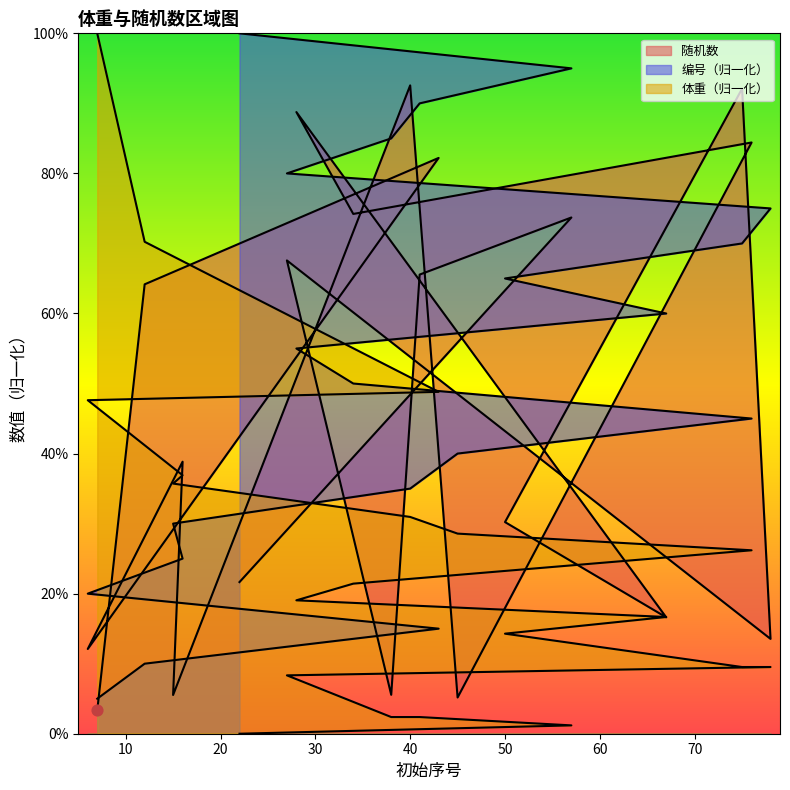

Which series has the widest spread of Y values?

体重